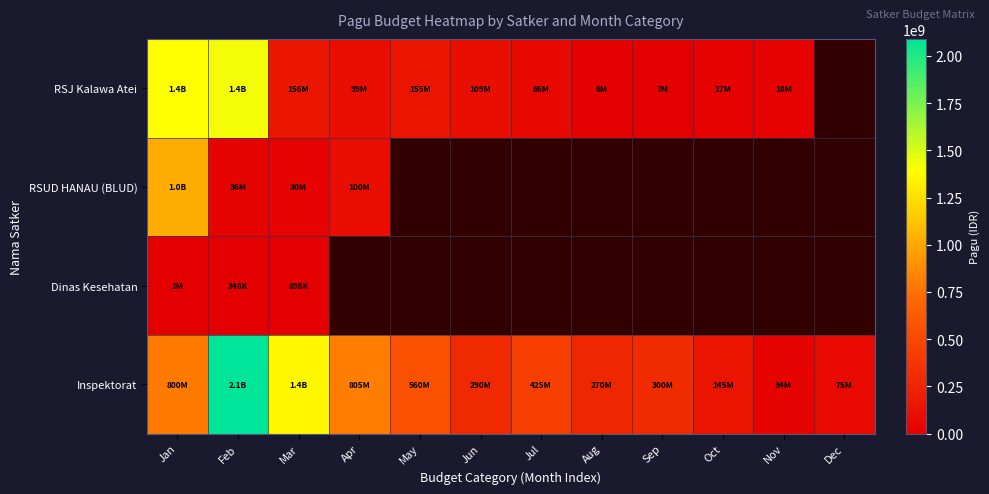

What is the greatest value displayed?

2090000000.0